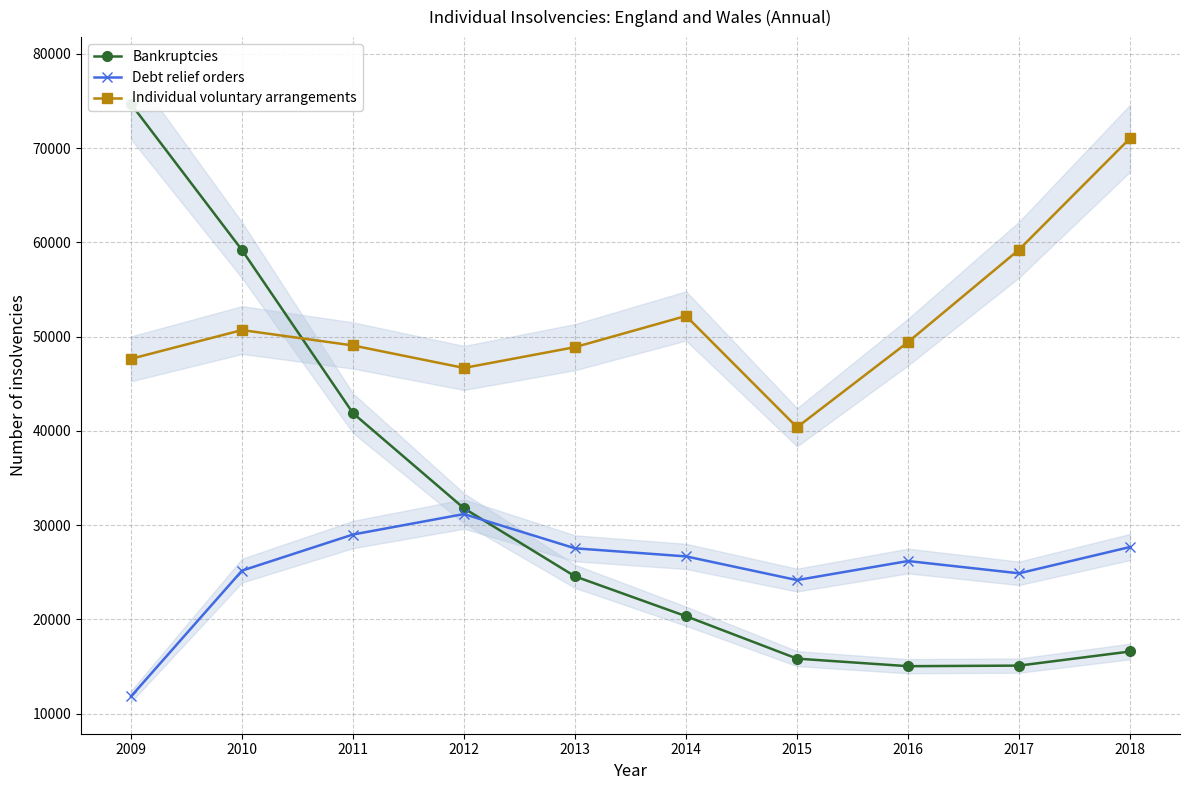

What is the sum of all Individual voluntary arrangements values?

515192